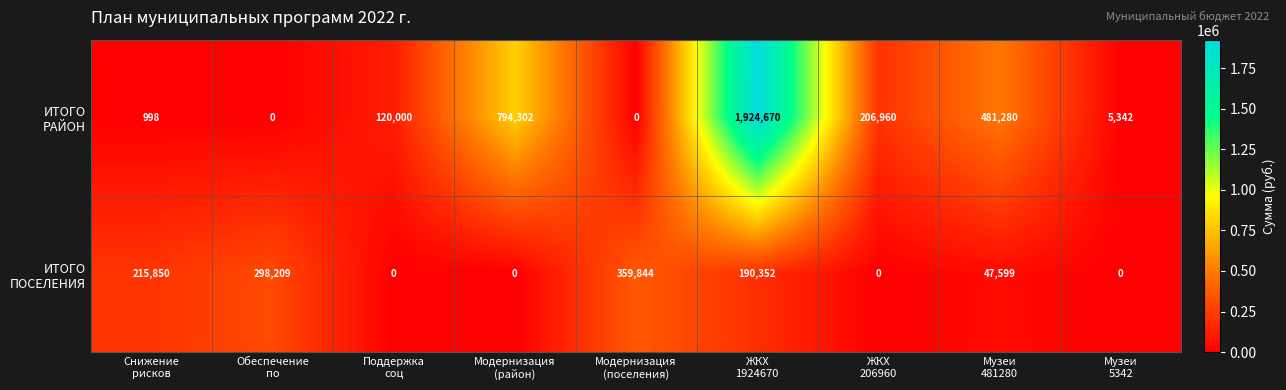

Count the number of categories in the chart.

9